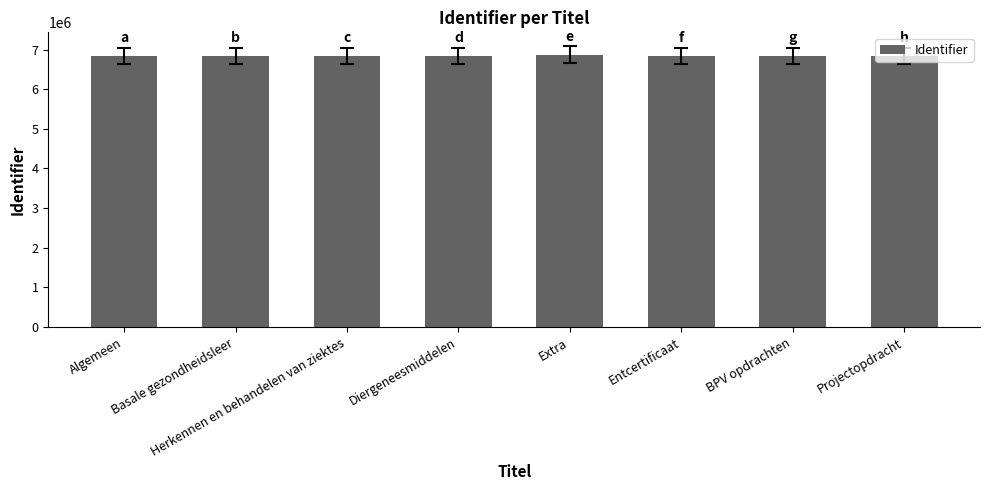

What is the sum of the values at BPV opdrachten and Algemeen?

13673298